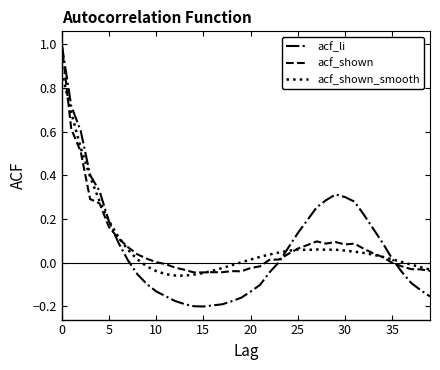

What is the maximum value for acf_li?

1.0